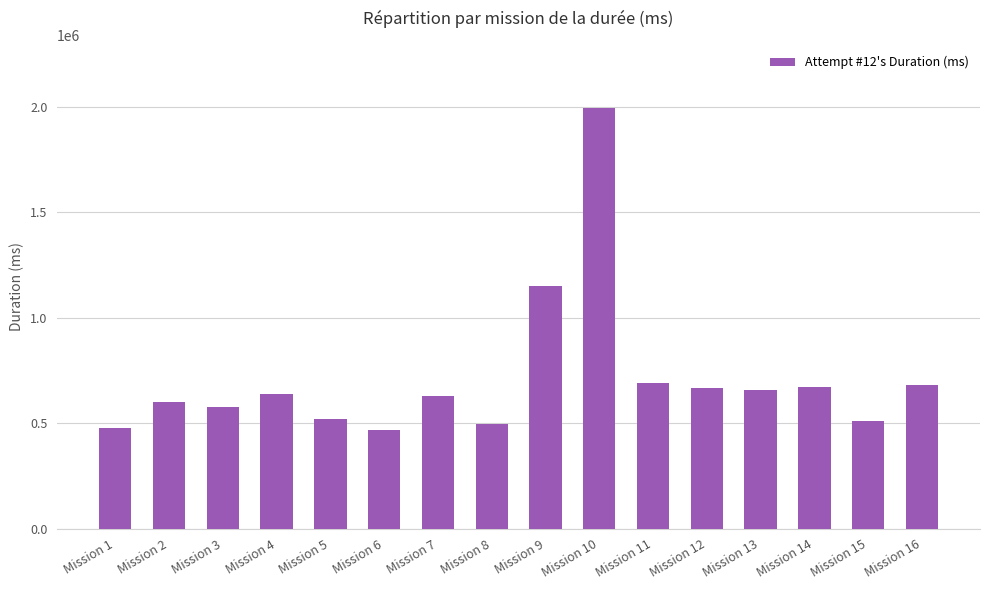

What is the ratio of the value at Mission 8 to the value at Mission 16?

0.7